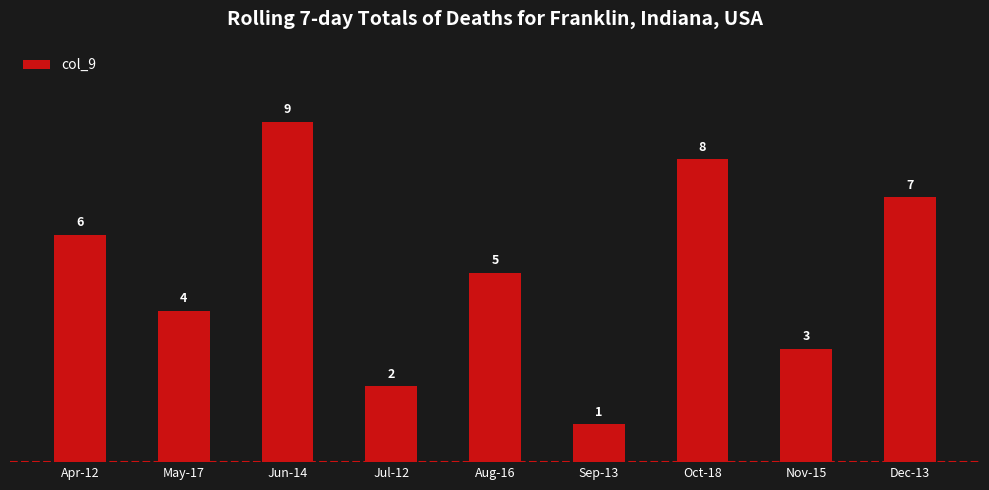

How many data points are less than 5?

4